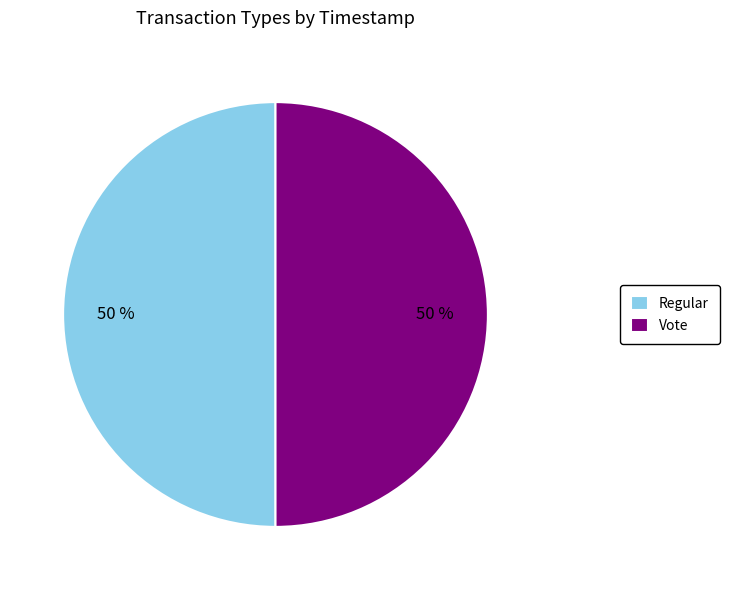

Count the number of slices in the pie.

2